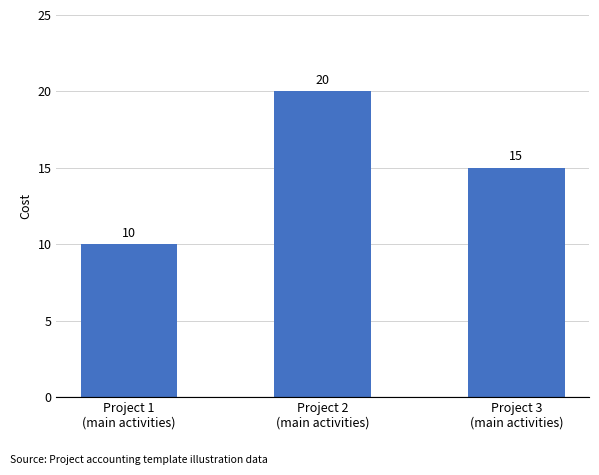

Count the number of data series in this chart.

1